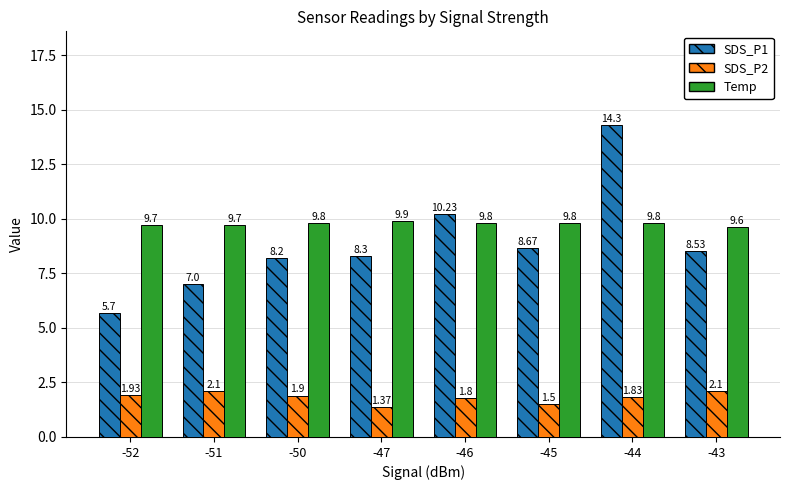

What is the average value of the SDS_P2 series?

1.8